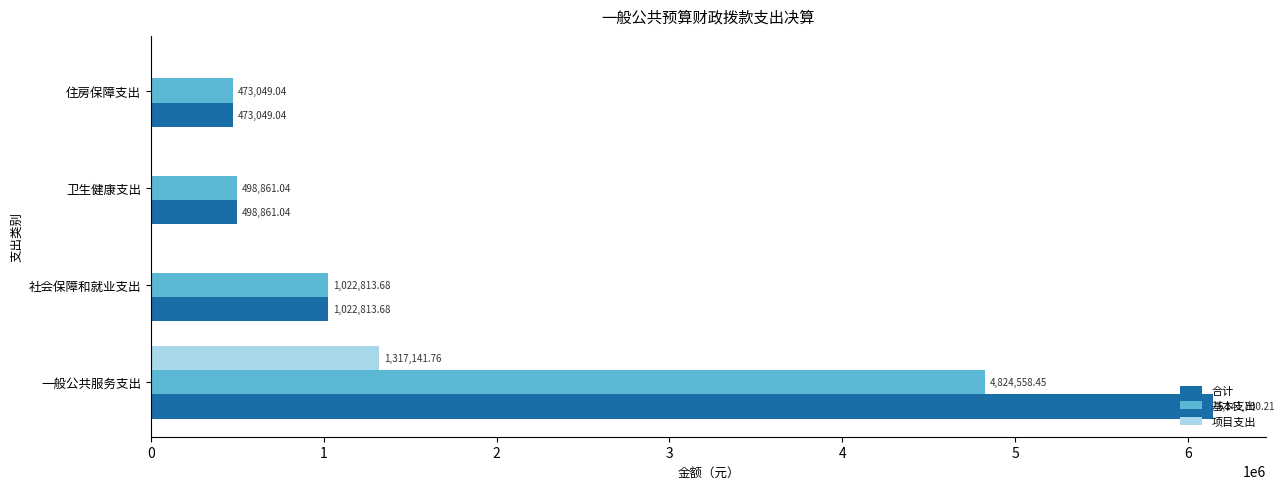

What is the total value across all series at 一般公共服务支出?

12283400.4